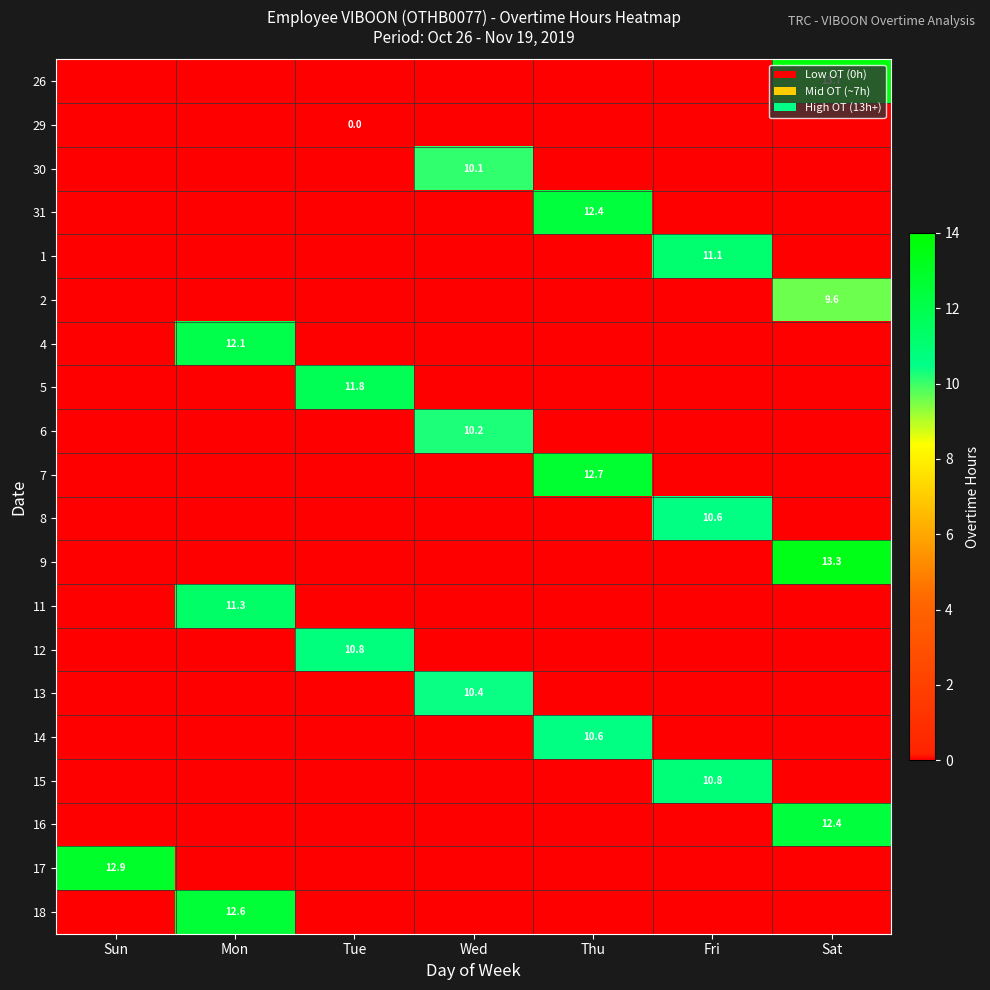

True or false: 26 has a value of 5.7 at Sat.

False